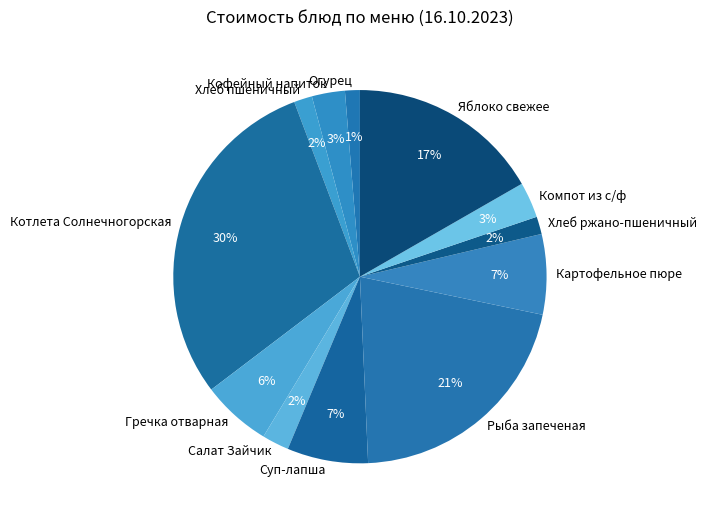

Which has a higher value, Хлеб ржано-пшеничный or Рыба запеченая?

Рыба запеченая